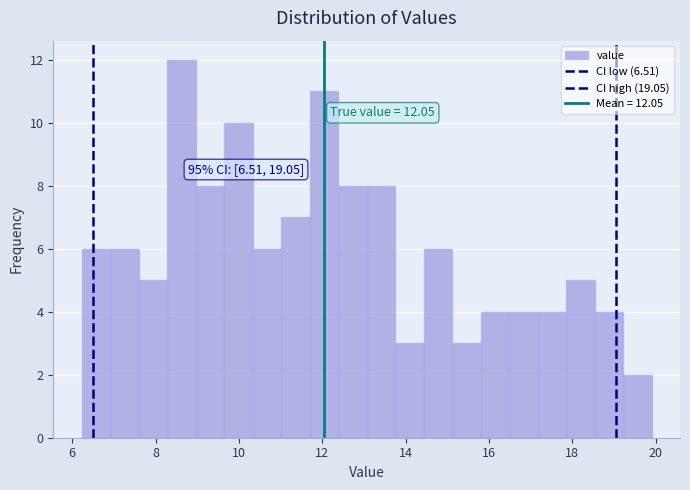

Read against the x-axis, roughly where is the centre of the tallest bar?

8.6